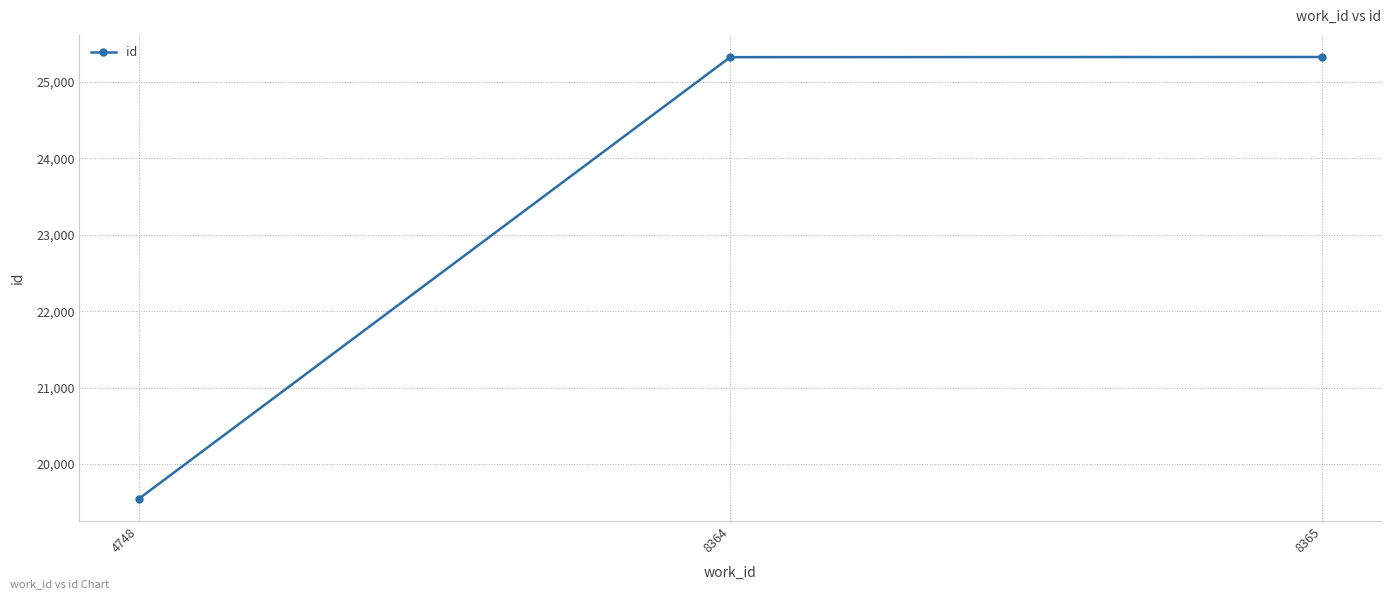

Approximately how many times larger is the value at 8364 compared to 8365?

1.0